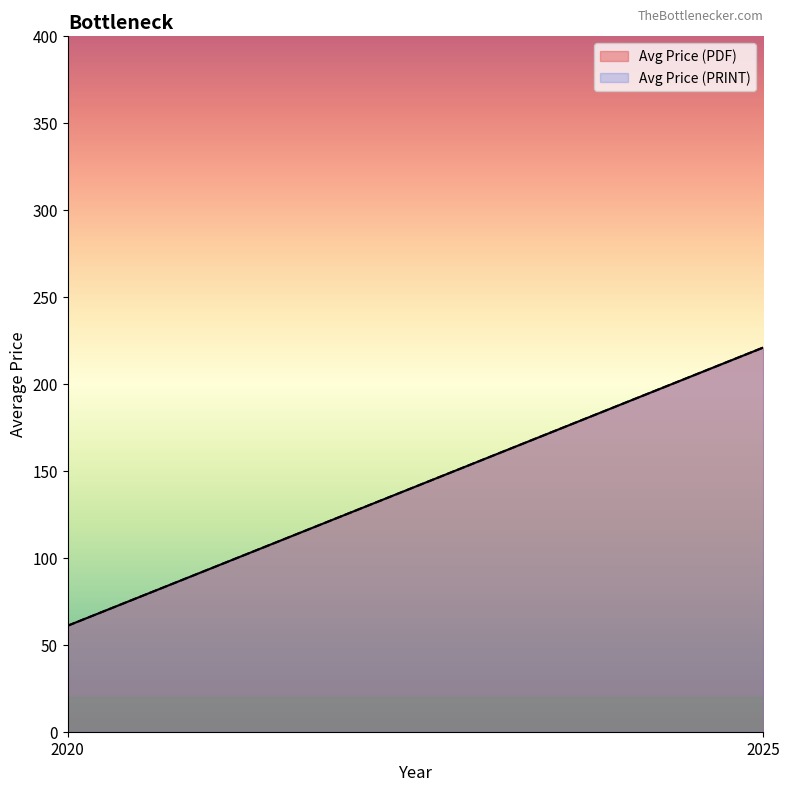

How many data points does each series have?

10